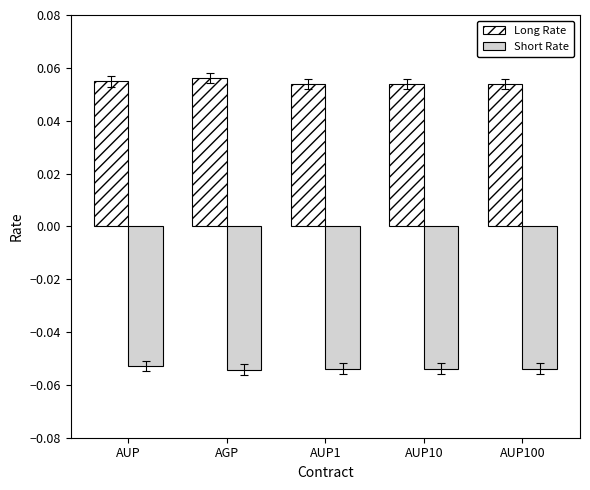

Count the Long Rate values in the range 0 to 1.

5